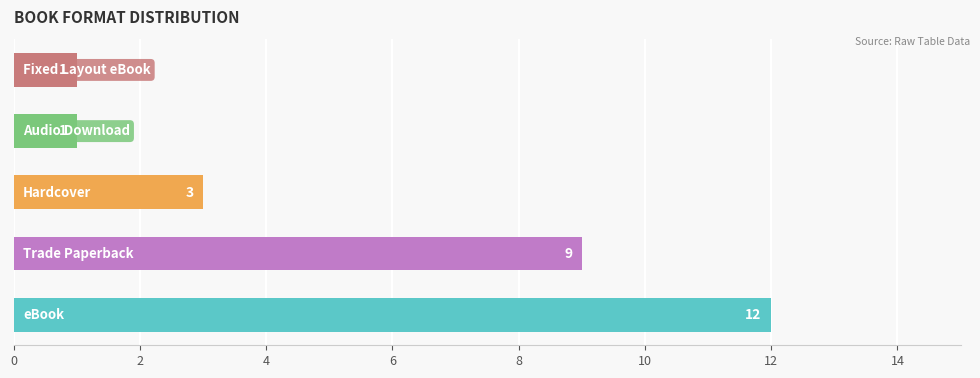

What is the sum of all values?

26